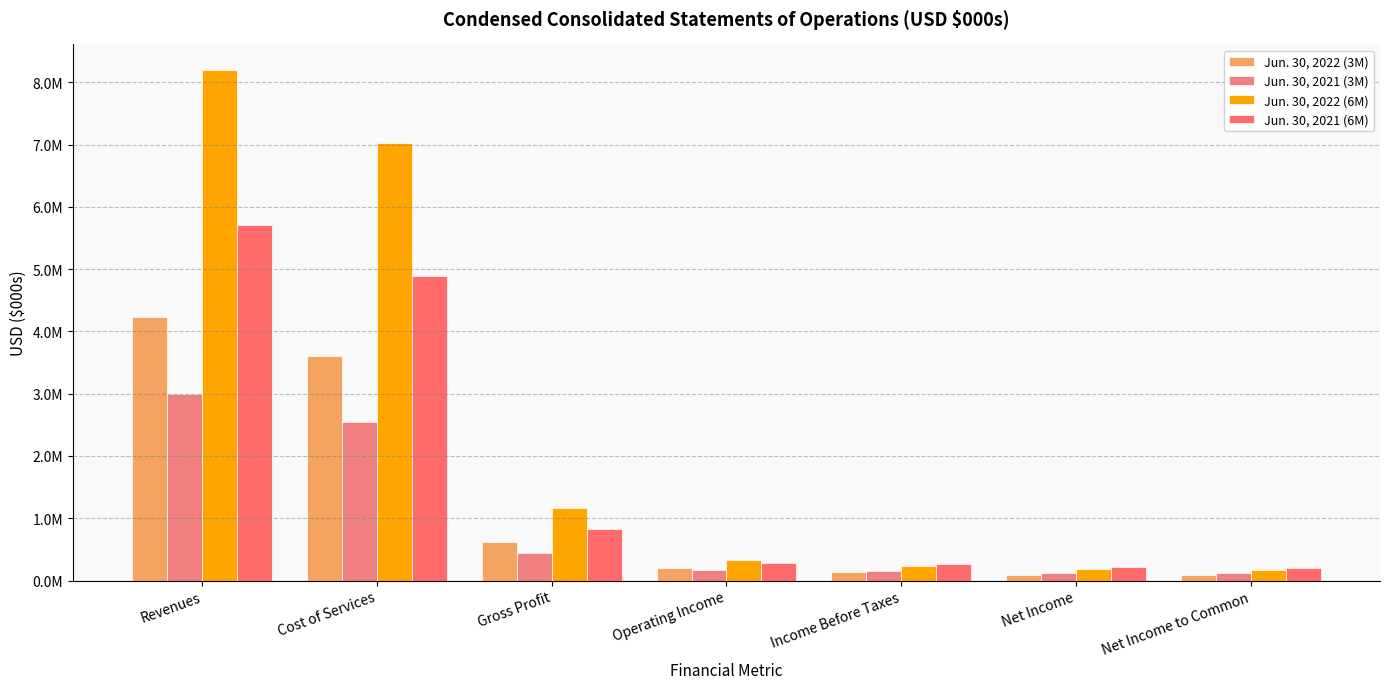

How many data points in Jun. 30, 2022 (6M) are above 325872?

3